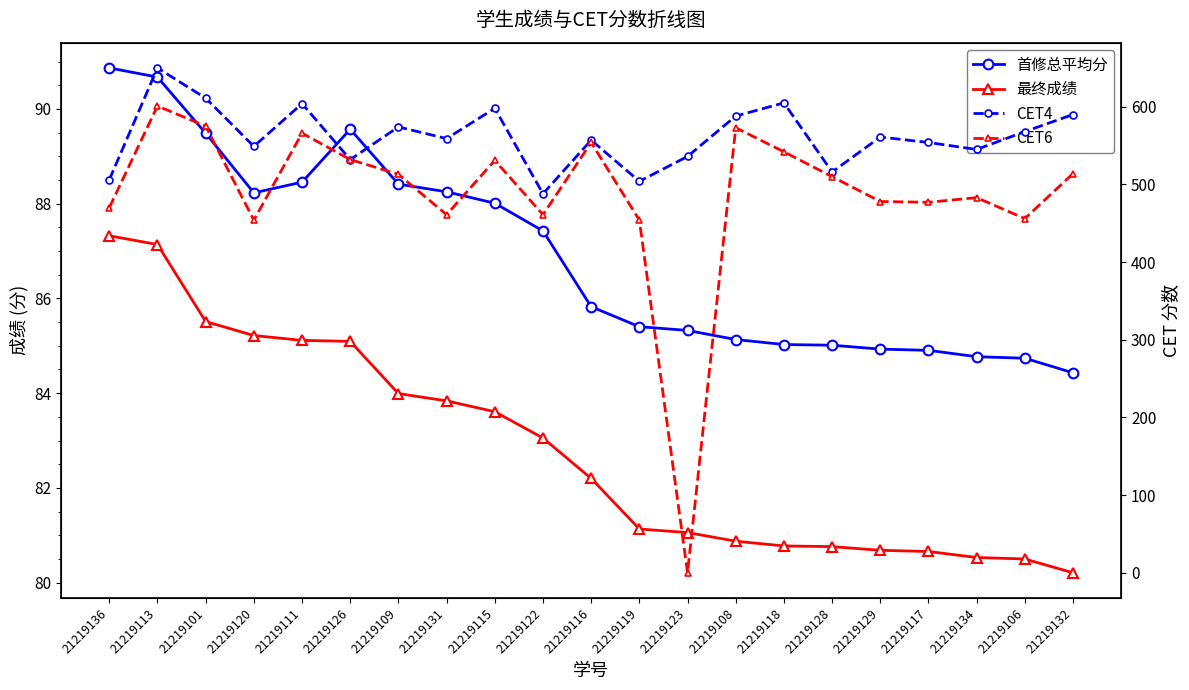

Reading right to left, transcribe all the data shown in this chart.

首修总平均分: 21219132=84.4	21219106=84.7	21219134=84.8	21219117=84.9	21219129=84.9	21219128=85.0	21219118=85.0	21219108=85.1	21219123=85.3	21219119=85.4	21219116=85.8	21219122=87.4	21219115=88.0	21219131=88.3	21219109=88.4	21219126=89.6	21219111=88.5	21219120=88.2	21219101=89.5	21219113=90.7	21219136=90.9
最终成绩: 21219132=80.2	21219106=80.5	21219134=80.5	21219117=80.7	21219129=80.7	21219128=80.8	21219118=80.8	21219108=80.9	21219123=81.1	21219119=81.1	21219116=82.2	21219122=83.1	21219115=83.6	21219131=83.8	21219109=84.0	21219126=85.1	21219111=85.1	21219120=85.2	21219101=85.5	21219113=87.1	21219136=87.3
CET4: 21219132=590.0	21219106=568.0	21219134=545.0	21219117=554.0	21219129=561.0	21219128=516.0	21219118=605.0	21219108=588.0	21219123=536.0	21219119=504.0	21219116=557.0	21219122=488.0	21219115=598.0	21219131=559.0	21219109=574.0	21219126=532.0	21219111=604.0	21219120=549.0	21219101=611.0	21219113=650.0	21219136=506.0
CET6: 21219132=514.0	21219106=456.0	21219134=483.0	21219117=477.0	21219129=478.0	21219128=510.0	21219118=542.0	21219108=573.0	21219123=0.0	21219119=454.0	21219116=554.0	21219122=461.0	21219115=531.0	21219131=461.0	21219109=513.0	21219126=532.0	21219111=566.0	21219120=454.0	21219101=575.0	21219113=601.0	21219136=470.0